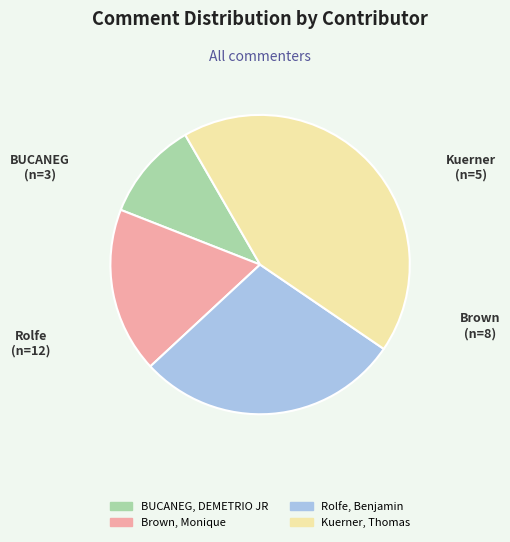

Does Rolfe, Benjamin account for over 50% of the chart?

No